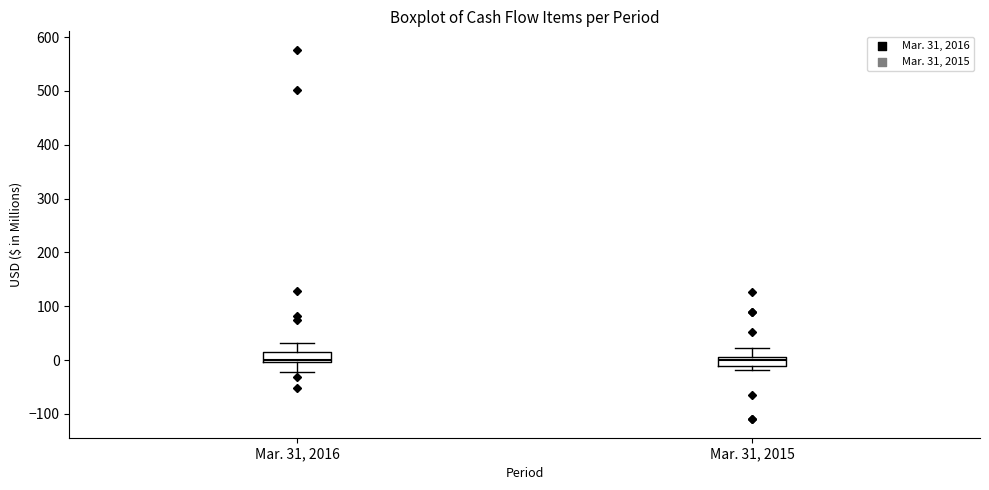

Reading left to right, read every box against the y-axis: the position of its median line, the range the box covers, and the ends of its whiskers. The values are not printed on the chart, so give them approximately, as read against the axis.

Mar. 31, 2016: median 0 (just above the box's lower edge), box 0 to 10, whiskers -20 to 30
Mar. 31, 2015: median 0, box -10 to 10, whiskers -20 to 20